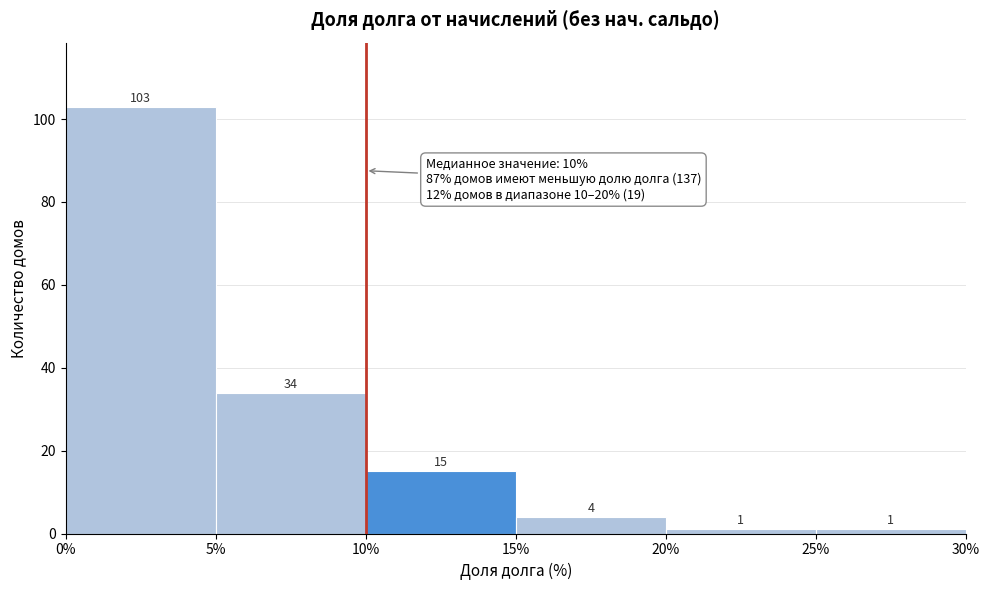

Reading left to right, transcribe this chart: for each bar, give the range it covers on the x-axis and its height.

0% to 5%: 103
5% to 10%: 34
10% to 15%: 15
15% to 20%: 4
20% to 25%: 1
25% to 30%: 1